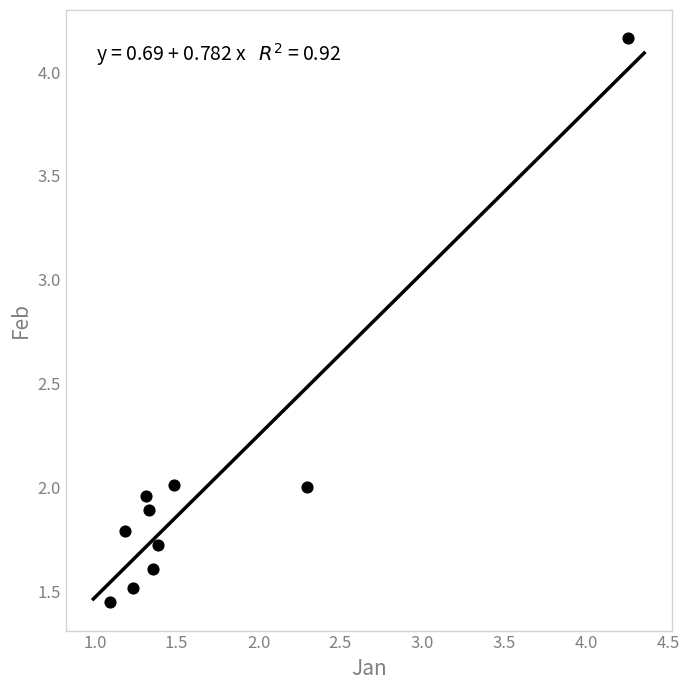

What is the range of Y values (max minus min)?

2.7